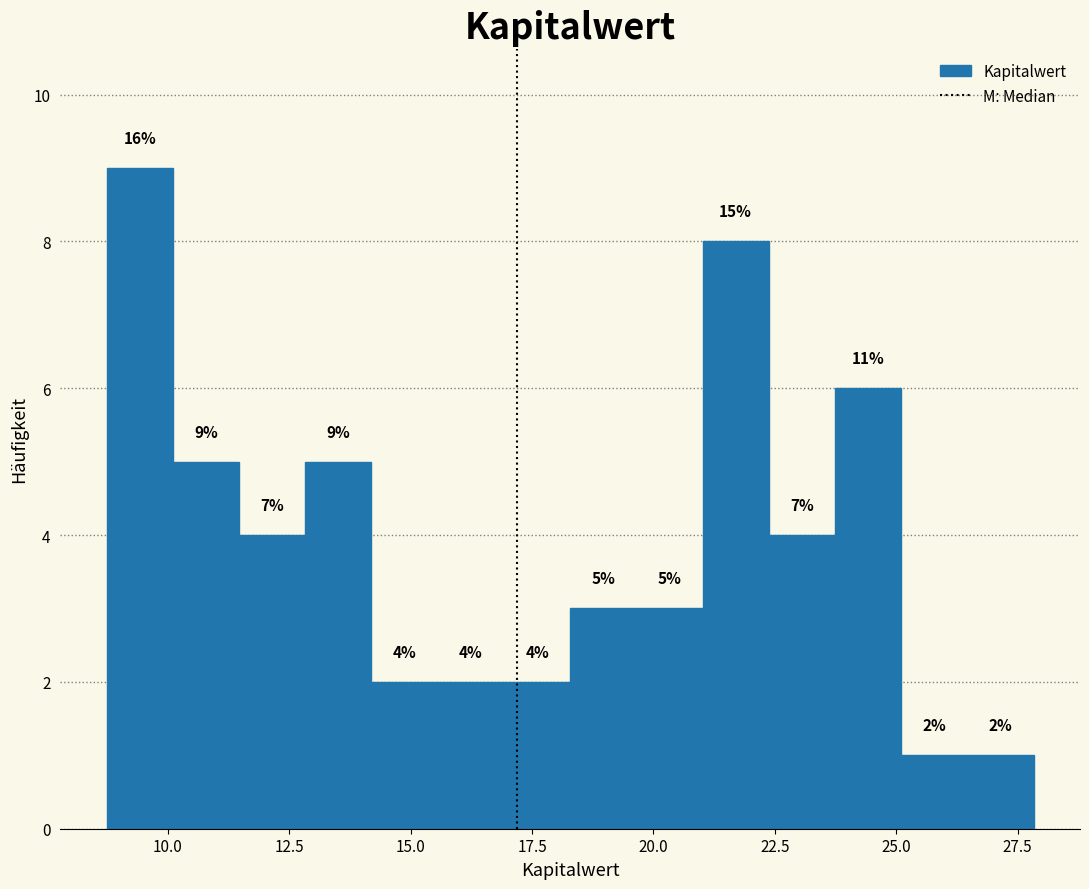

Read against the x-axis, roughly where is the centre of the tallest bar?

9.5